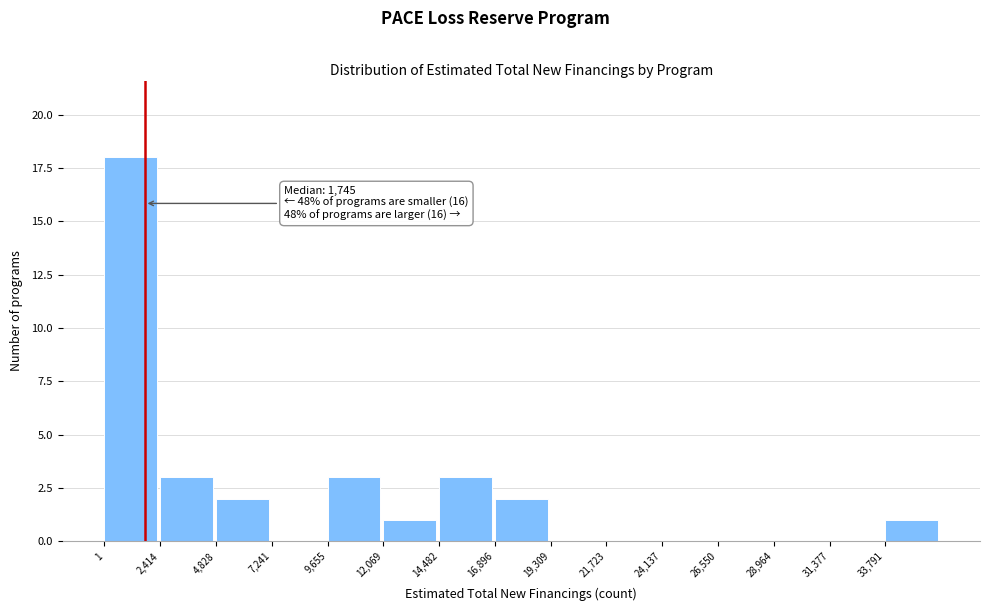

Which range on the x-axis has the tallest bar?

0 to 2500